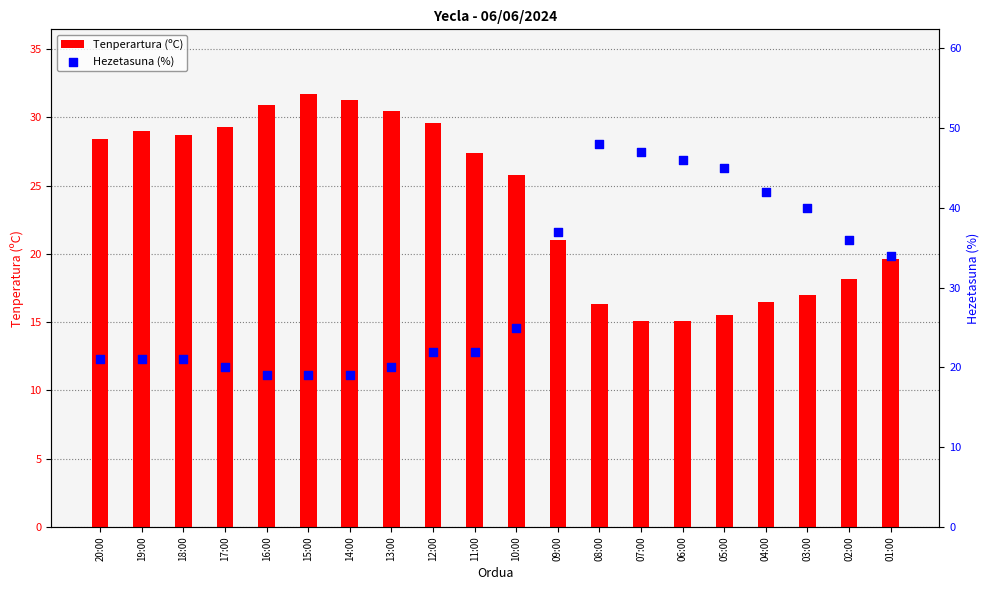

Which series has the largest Y range (max minus min)?

Hezetasuna (%)